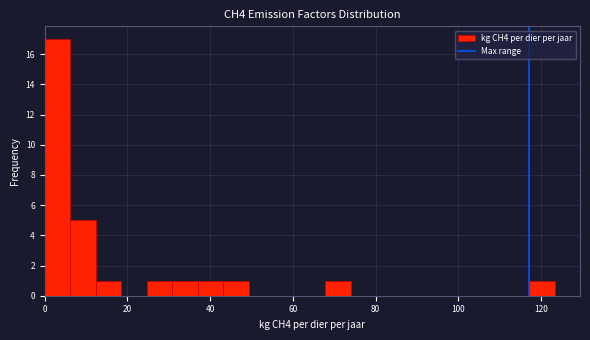

Read against the x-axis, roughly where is the centre of the tallest bar?

4